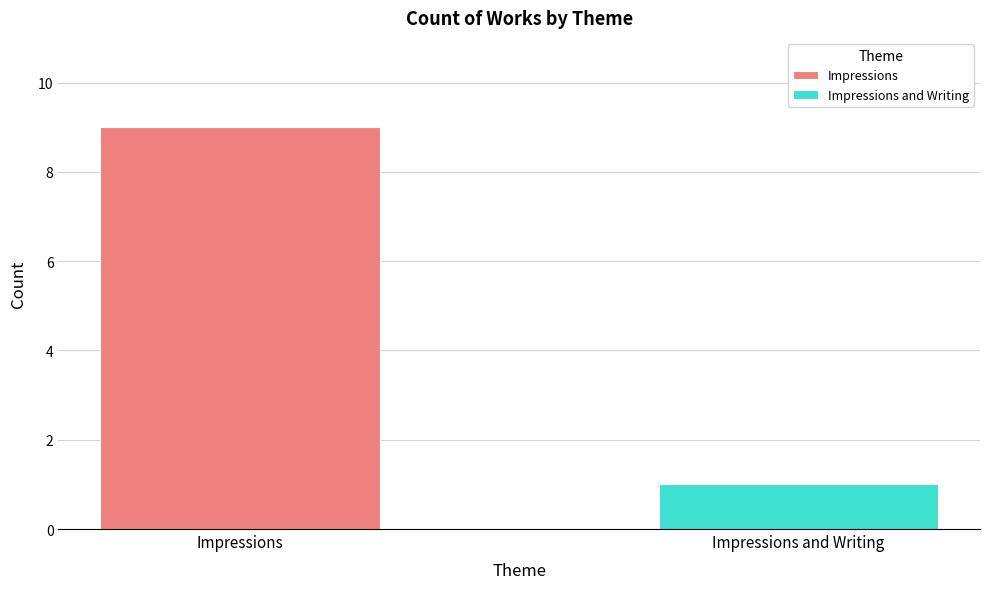

Does the chart contain stacked bars?

No